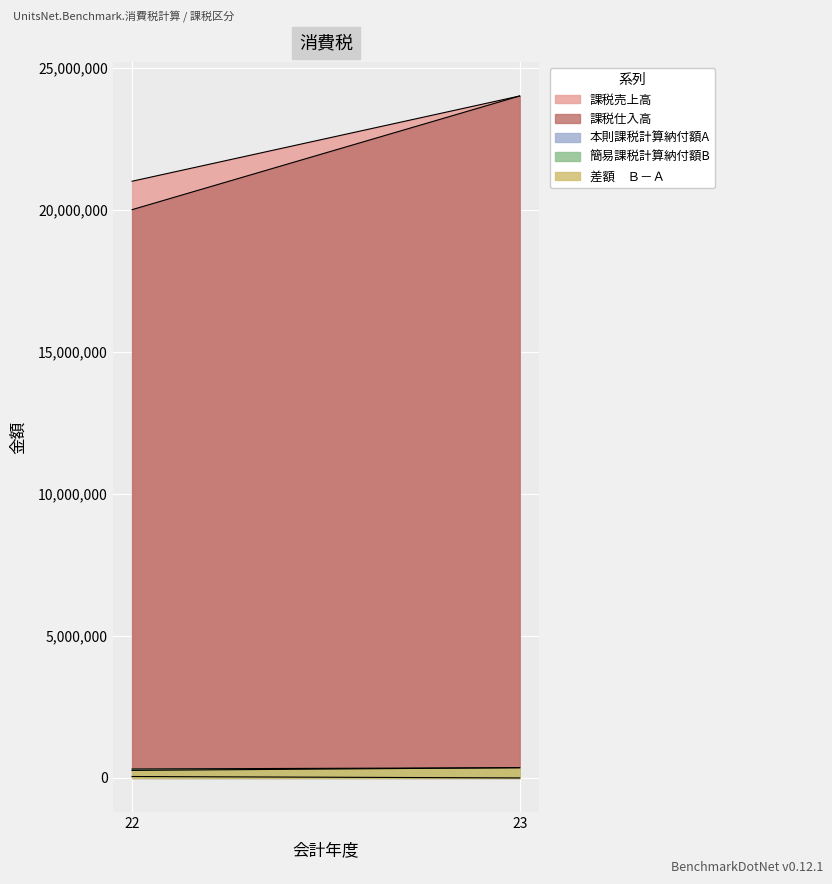

How many data points does each series have?

2